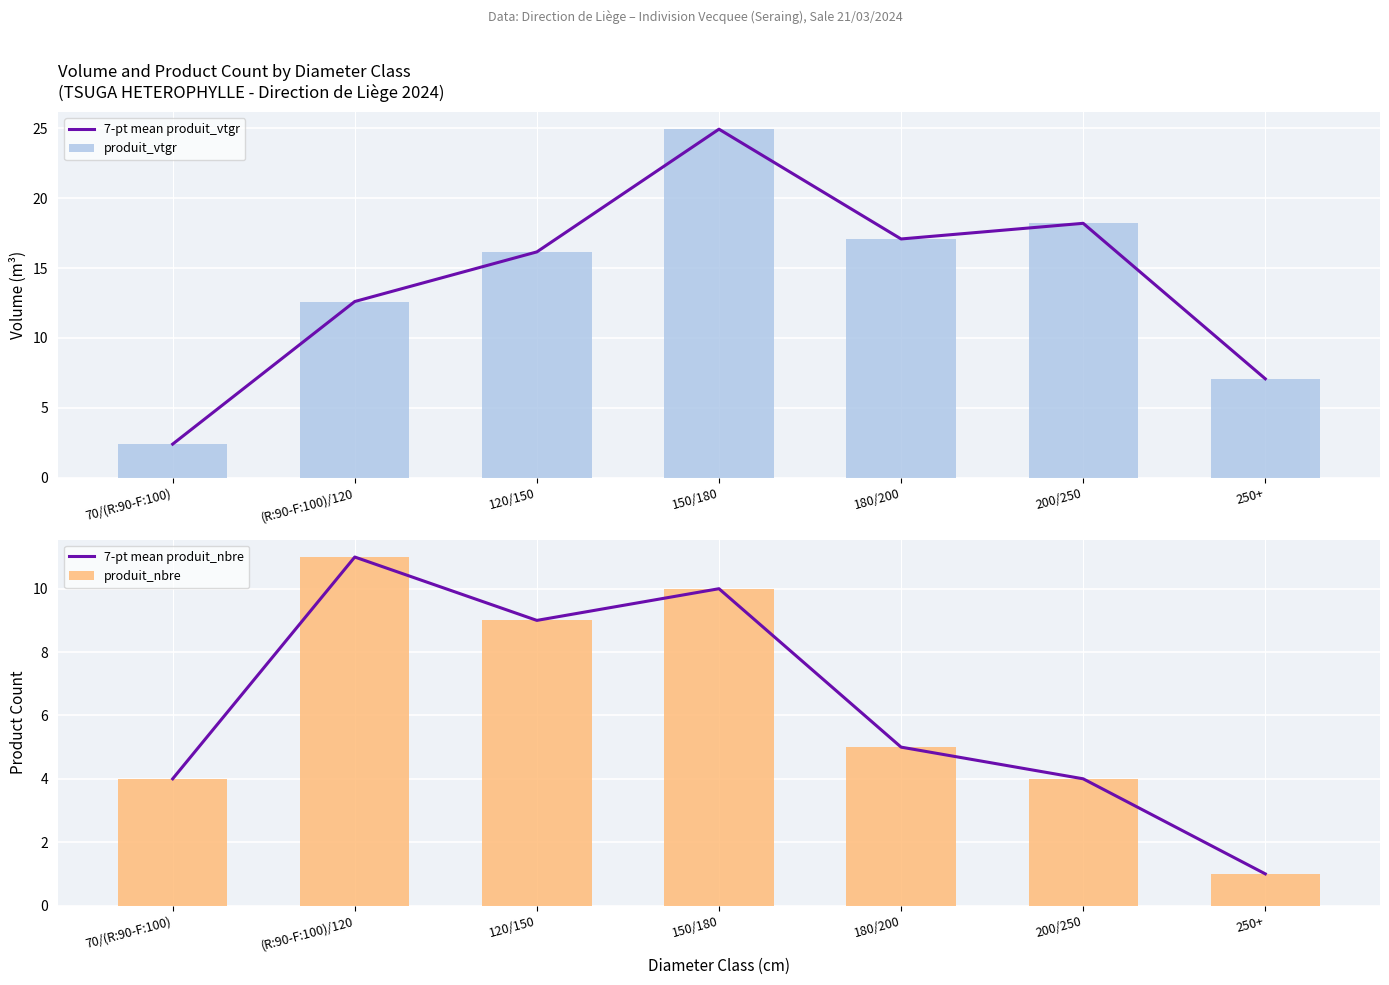

Between 120/150 and 250+, which is larger?

120/150